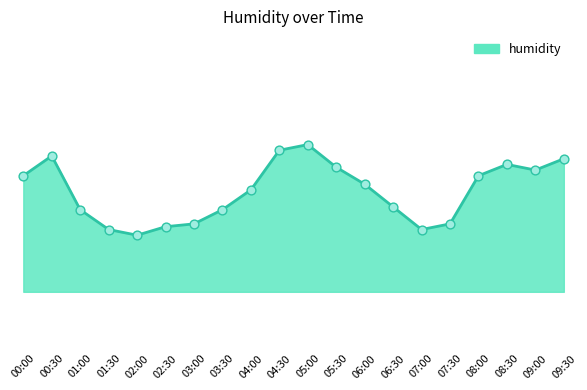

Which has a higher value, 01:00 or 02:00?

01:00